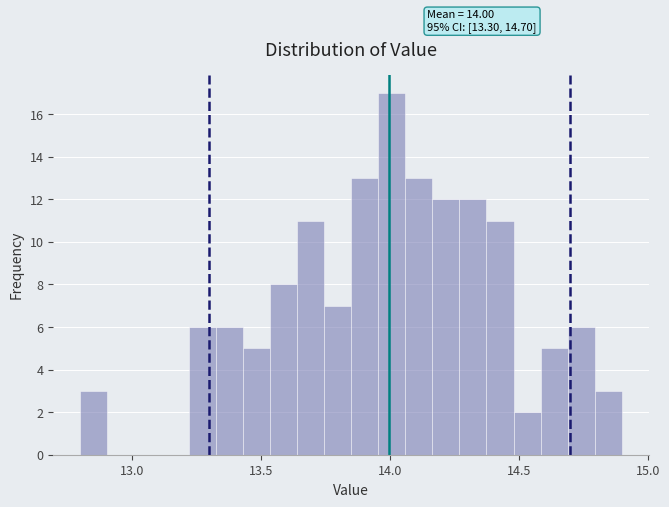

Around what value on the x-axis is the tallest bar? Give the approximate position of its centre, as read against the axis.

14.00